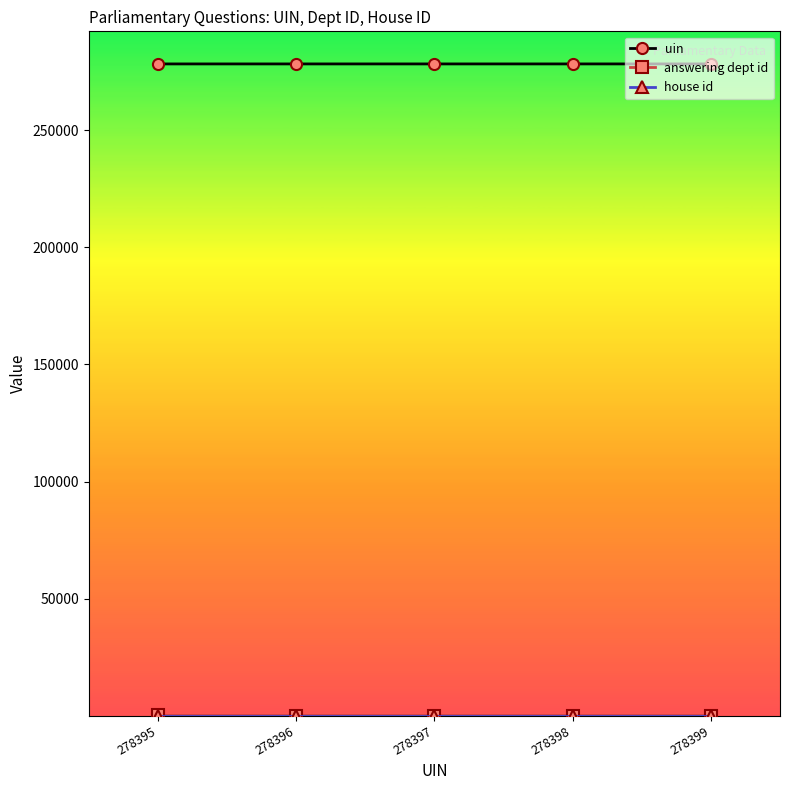

At how many categories does at least one series exceed 151631?

5